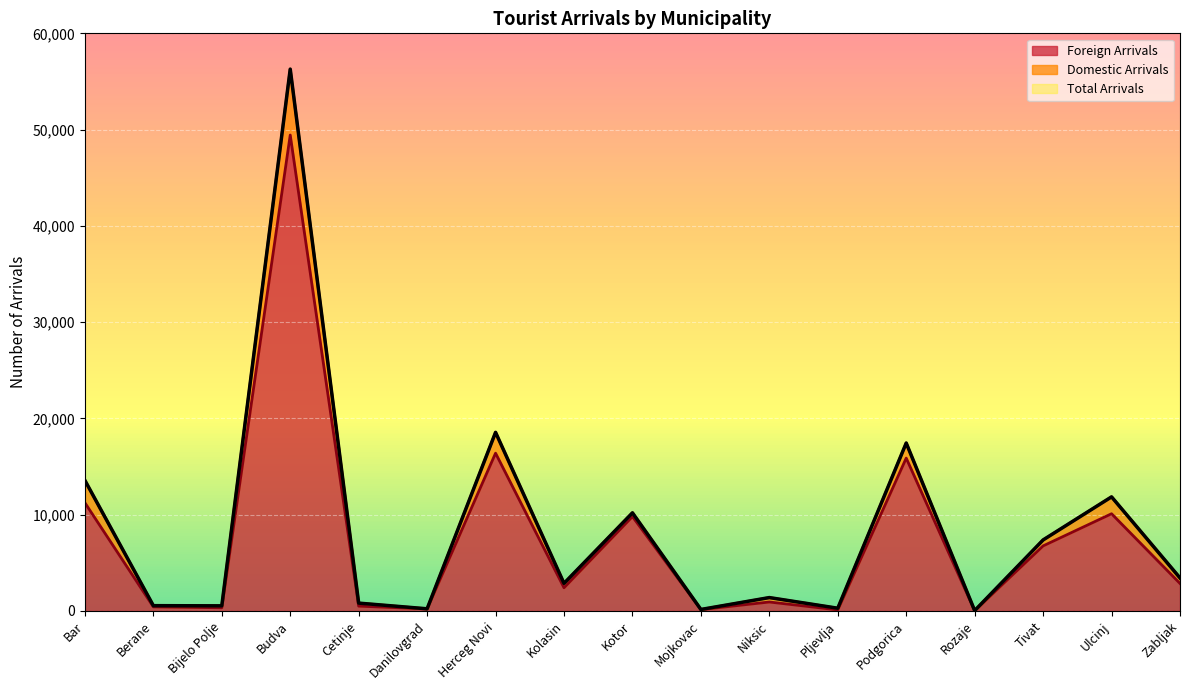

True or false: Foreign Arrivals has a value of 23203 at Podgorica.

False